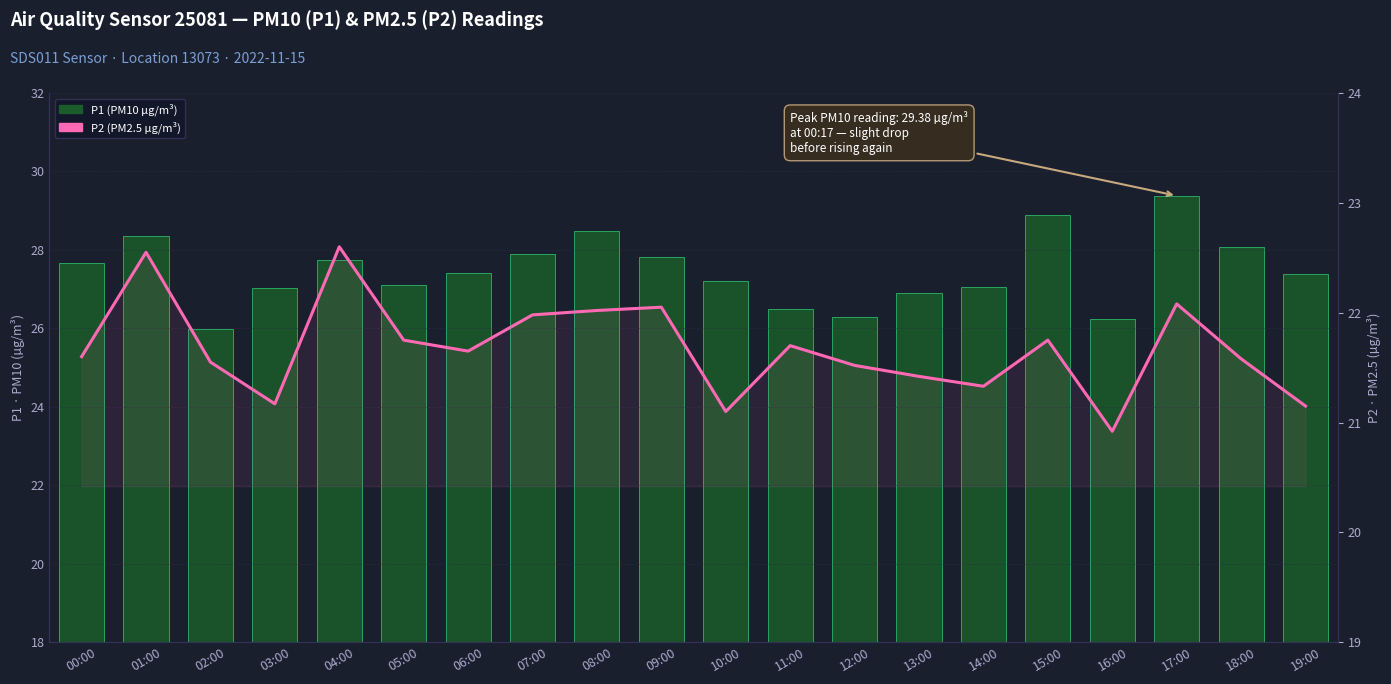

What is the maximum value shown in the chart?

29.4